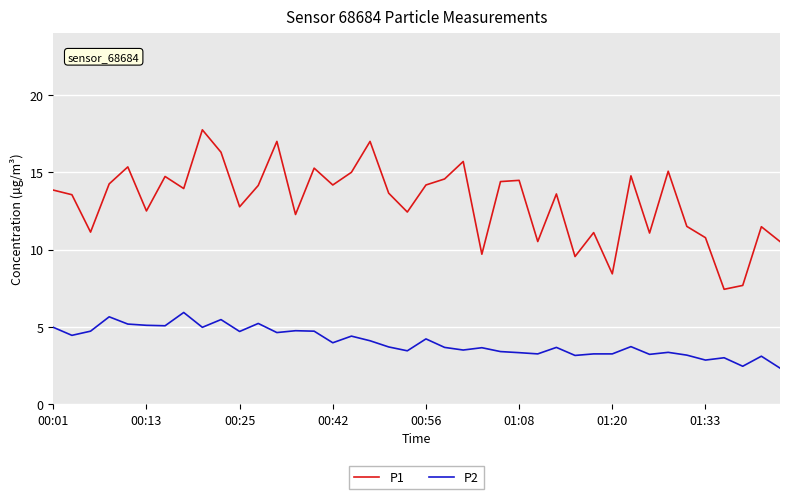

What is the smallest value displayed?

2.3